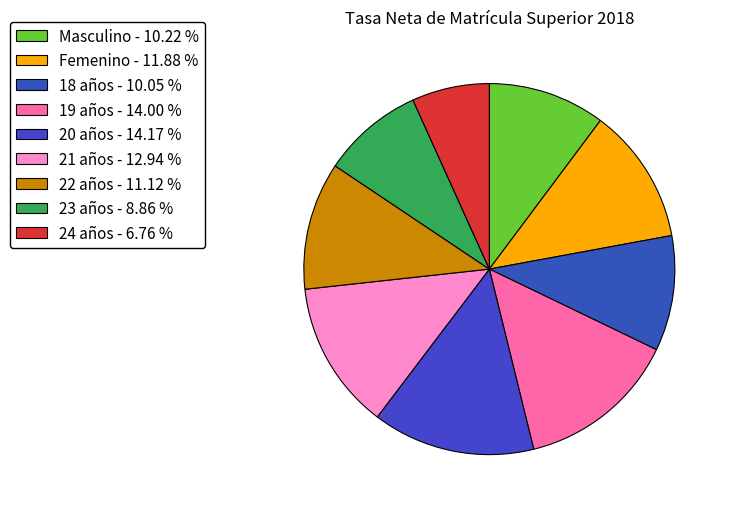

Which slice is the largest?

20 años